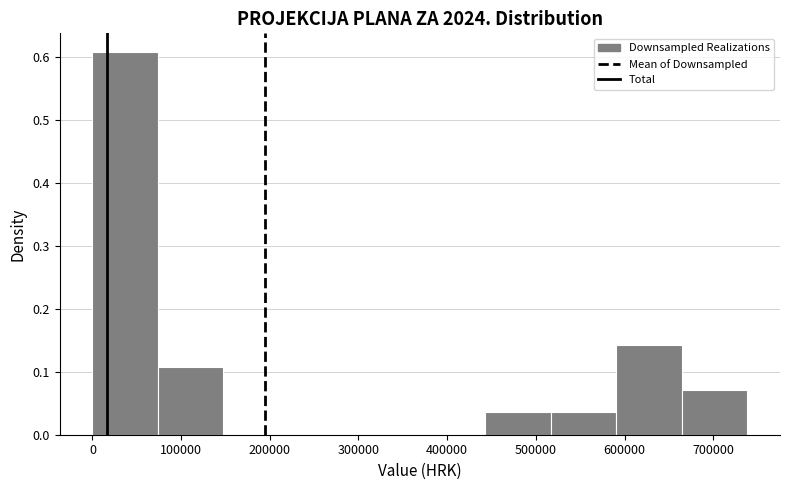

Over which range of the x-axis is the bar tallest?

0 to 70000